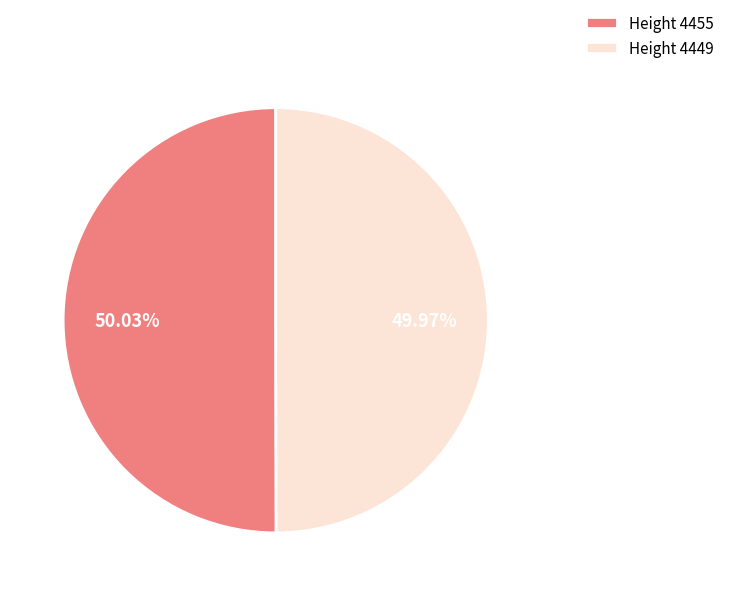

Is the sum of Height 4449 and Height 4455 greater than half?

Yes